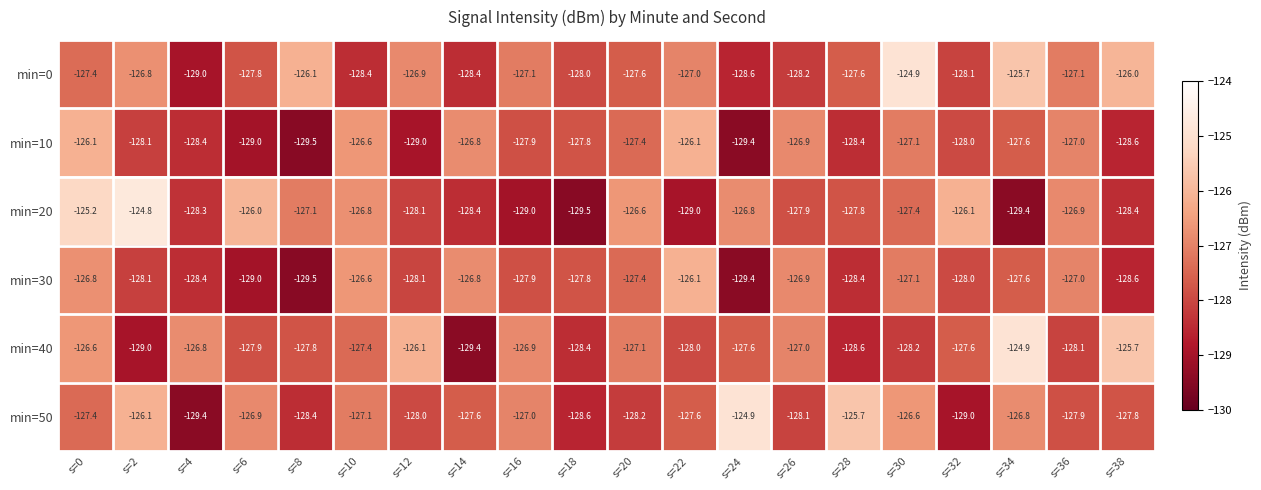

What is the total value across all series at s=4?

-770.3